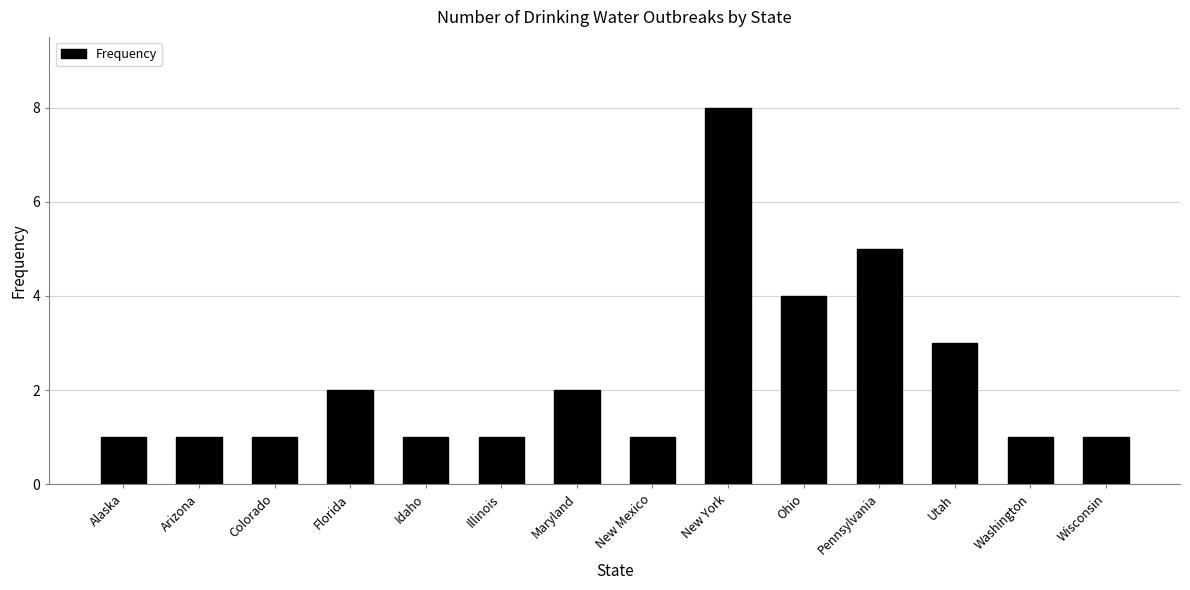

Reading left to right, extract all data points from this chart.

1	1	1	2	1	1	2	1	8	4	5	3	1	1